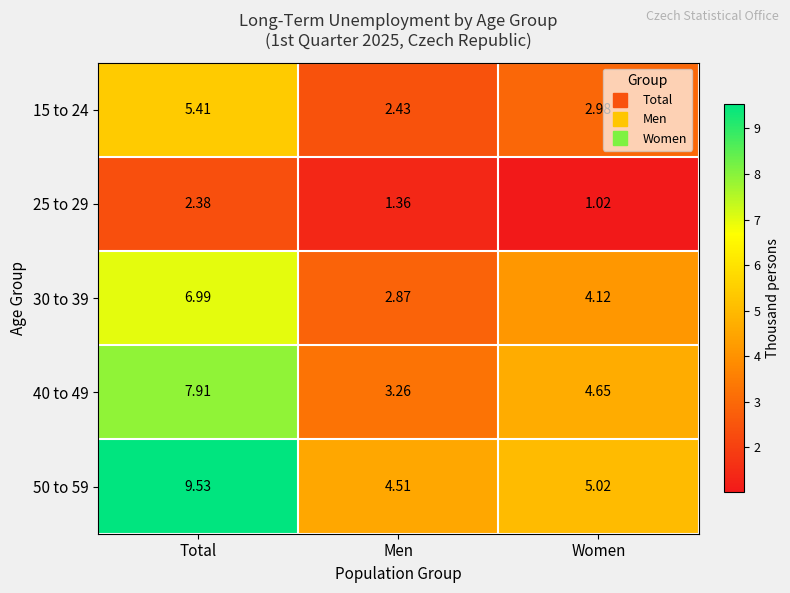

List the labels in order of 50 to 59 value, smallest first.

Men, Women, Total